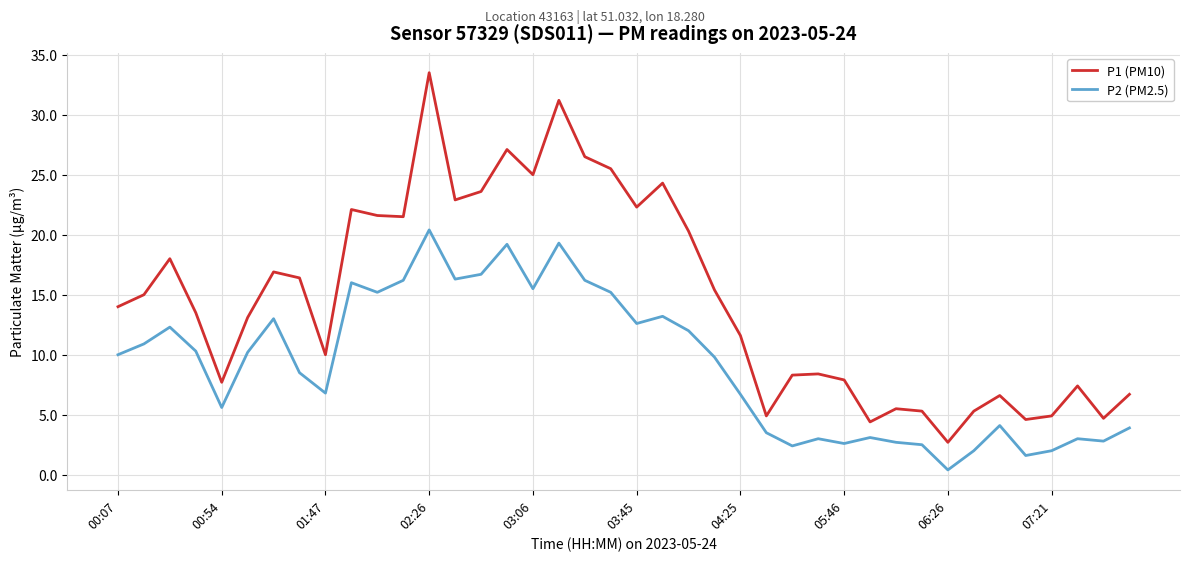

What is the smallest value displayed?

0.4